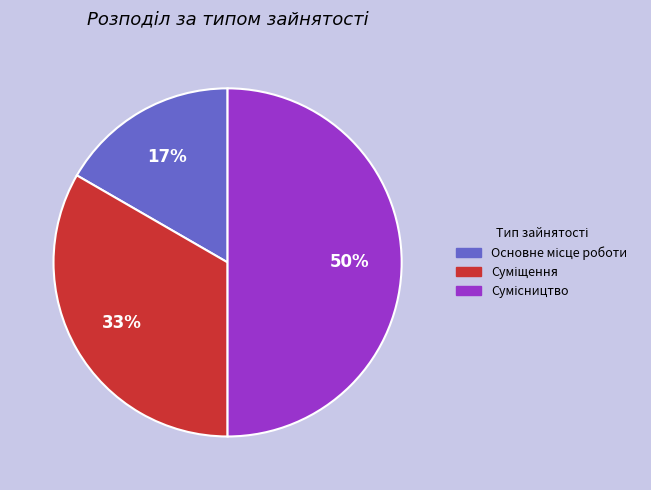

To the nearest percent, what is the difference between the largest and smallest slice percentages?

33%